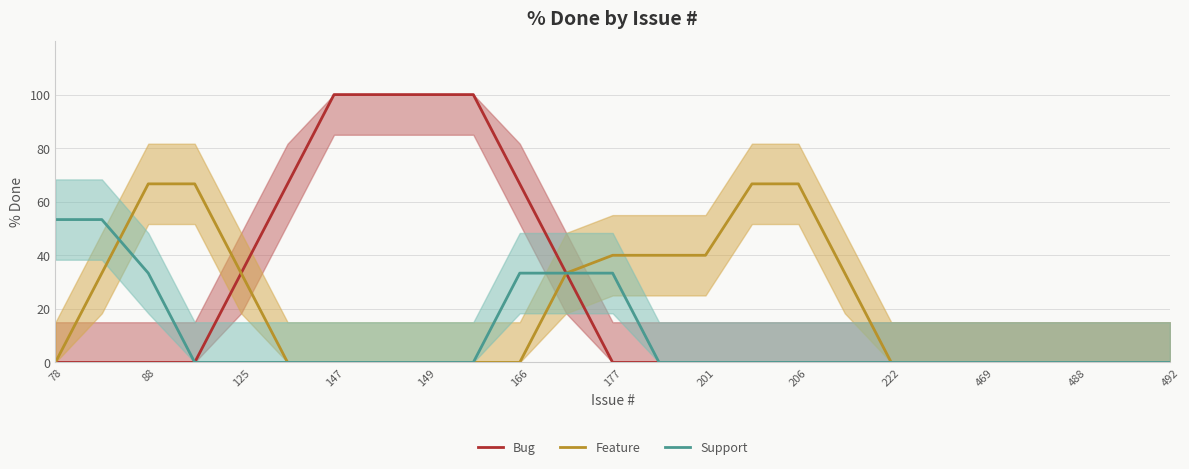

What is the highest value of the Support series?

53.3